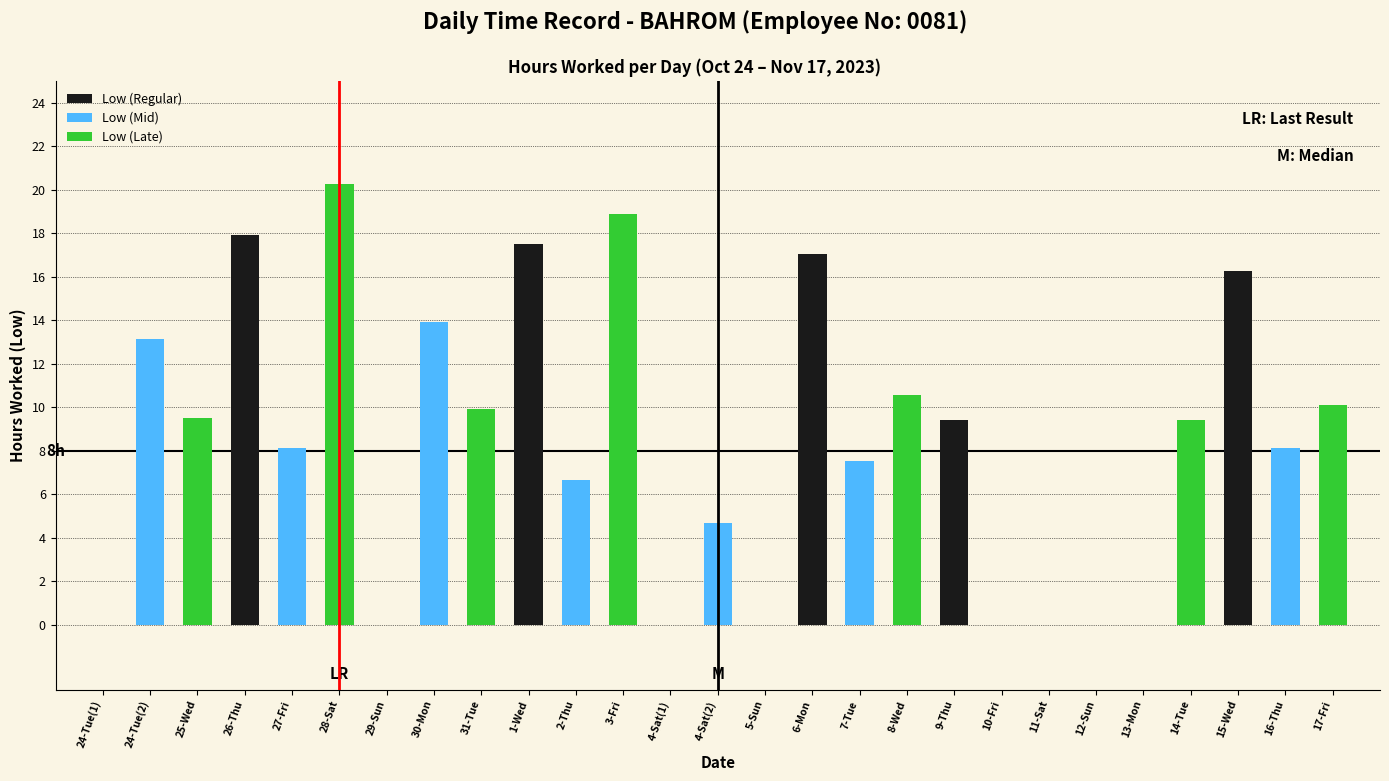

What is the sum of all Low (Late) values?

88.6